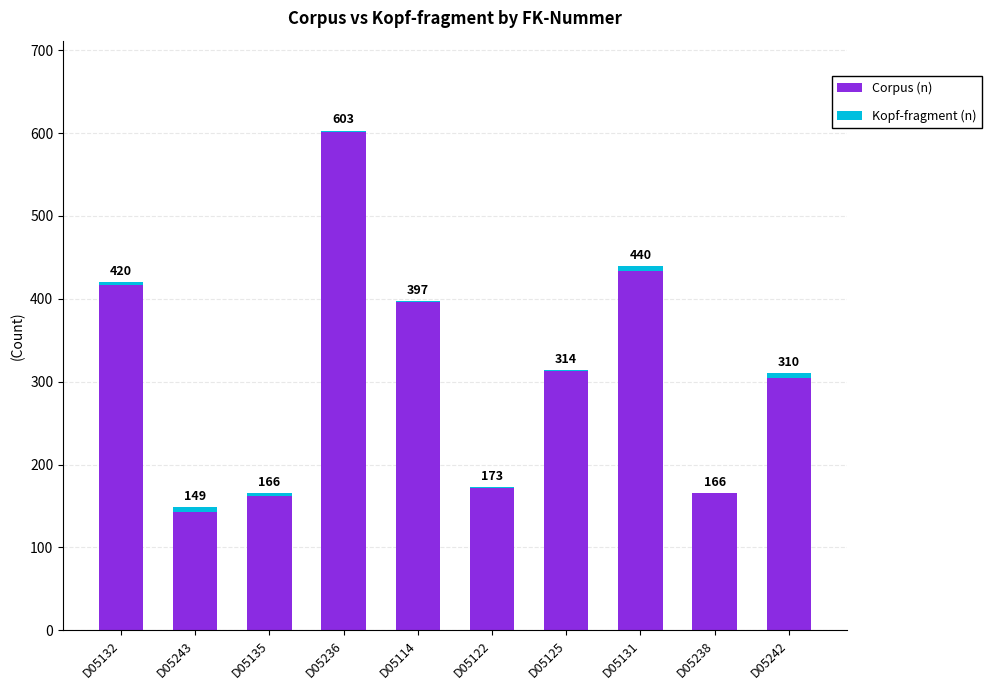

What is the average value of the Corpus (n) series?

311